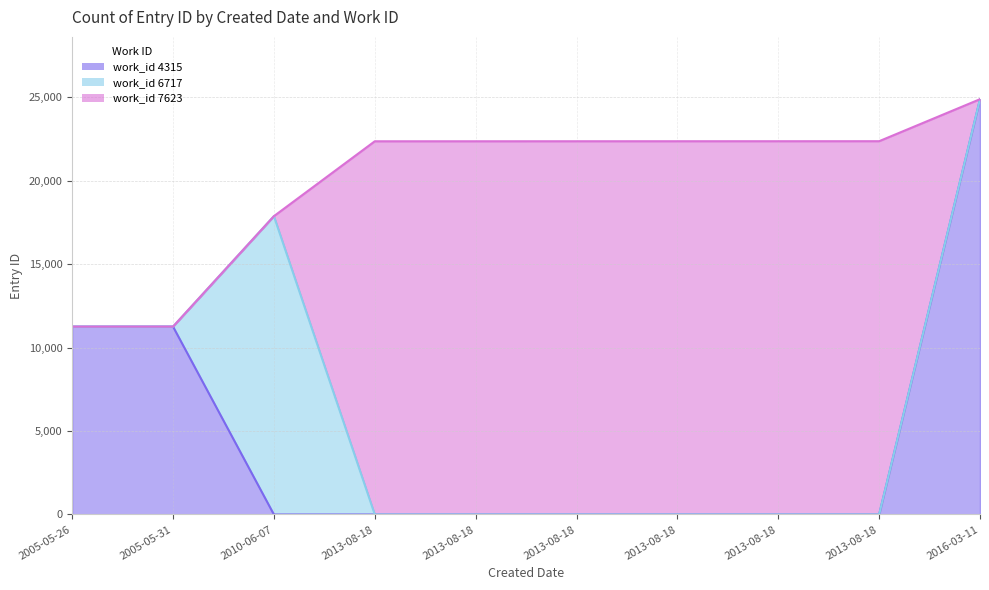

The chart shows a value of 19800 at 2005-05-31. True or false?

False